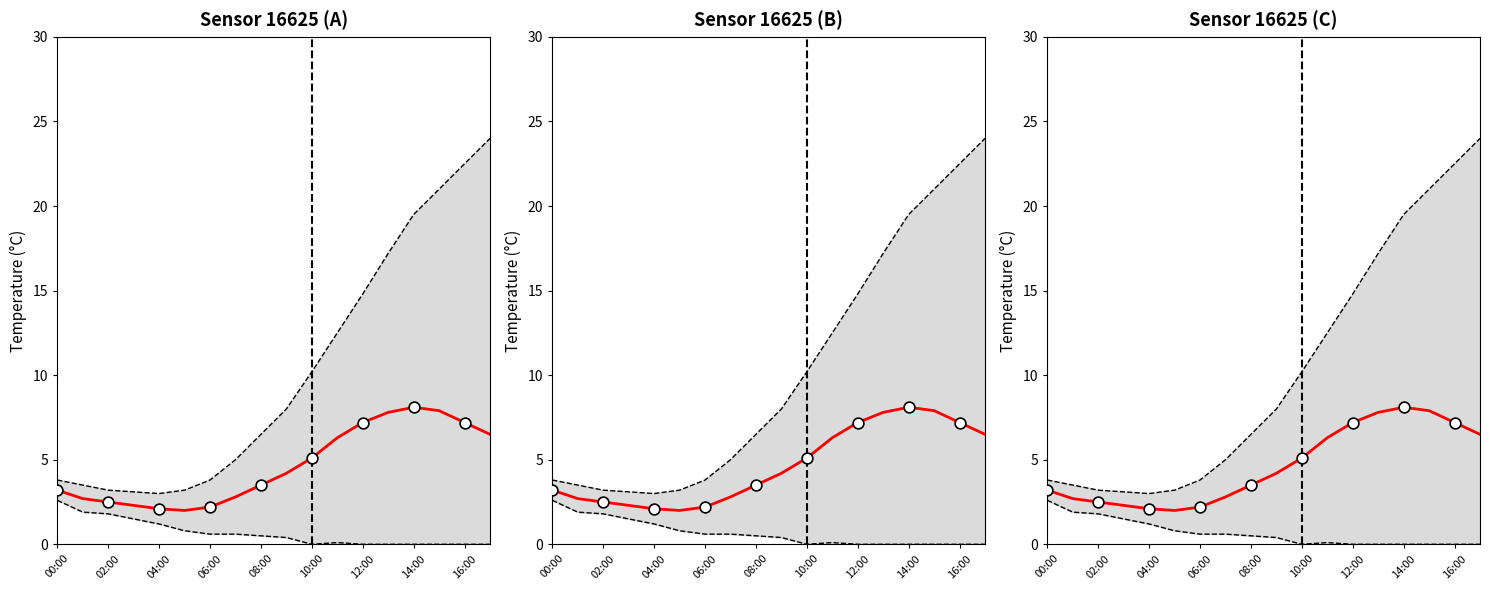

At which category is the sum across all series the highest?

17:00